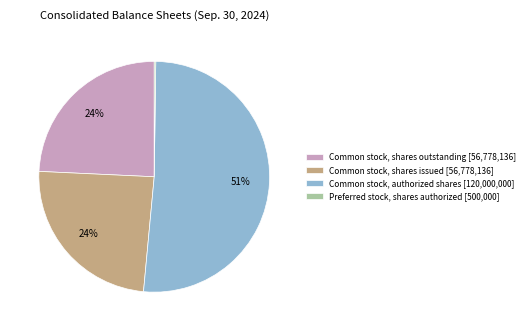

To the nearest percent, what is the difference between the Common stock, authorized shares [120,000,000] and Common stock, shares issued [56,778,136] slice percentages?

27%